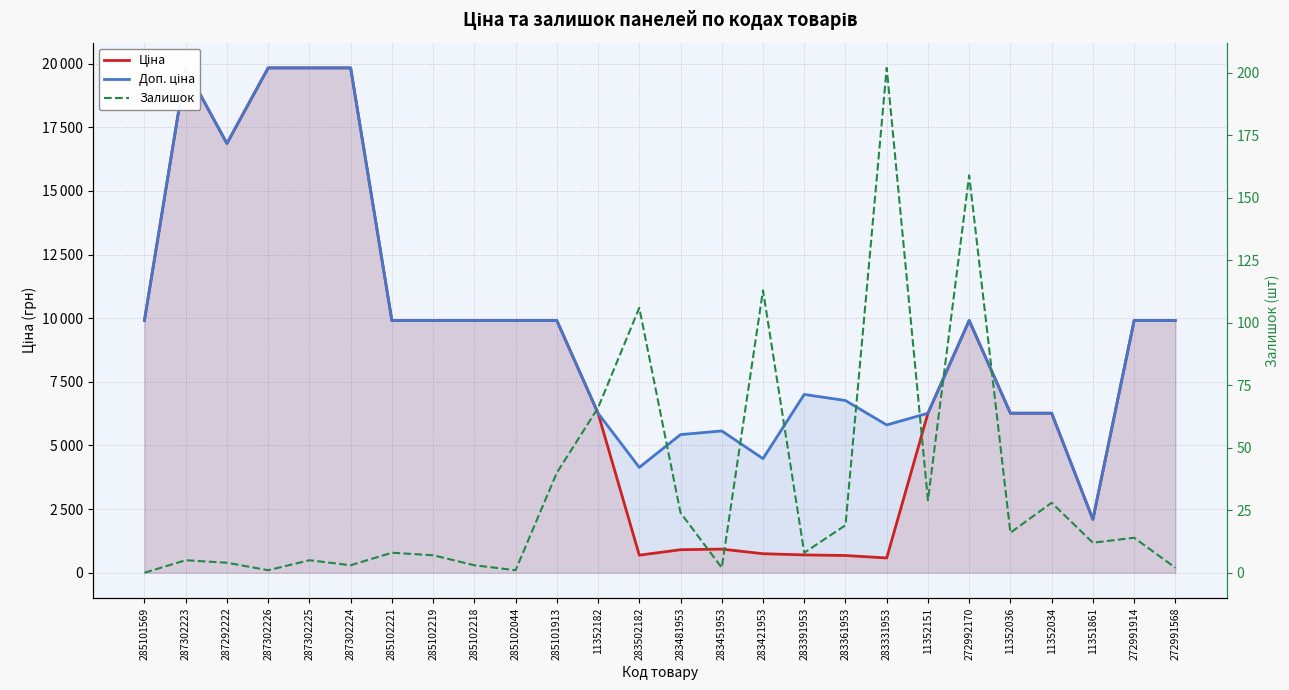

How many lines are shown in the chart?

3